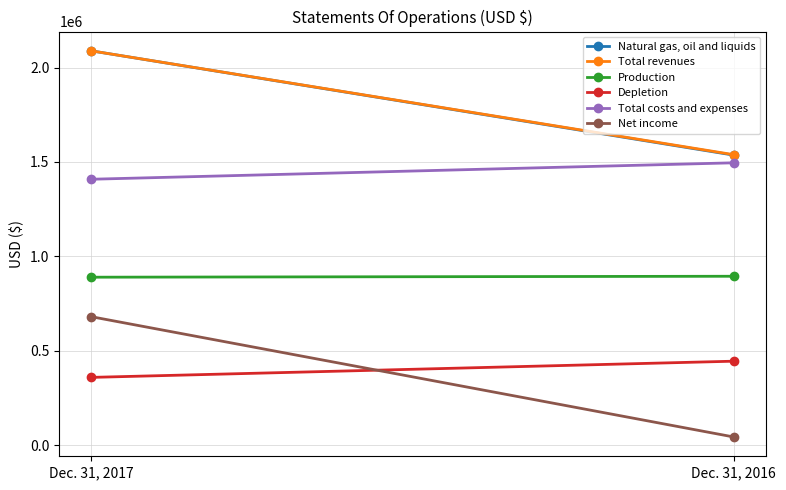

Which series has the widest spread of values?

Net income